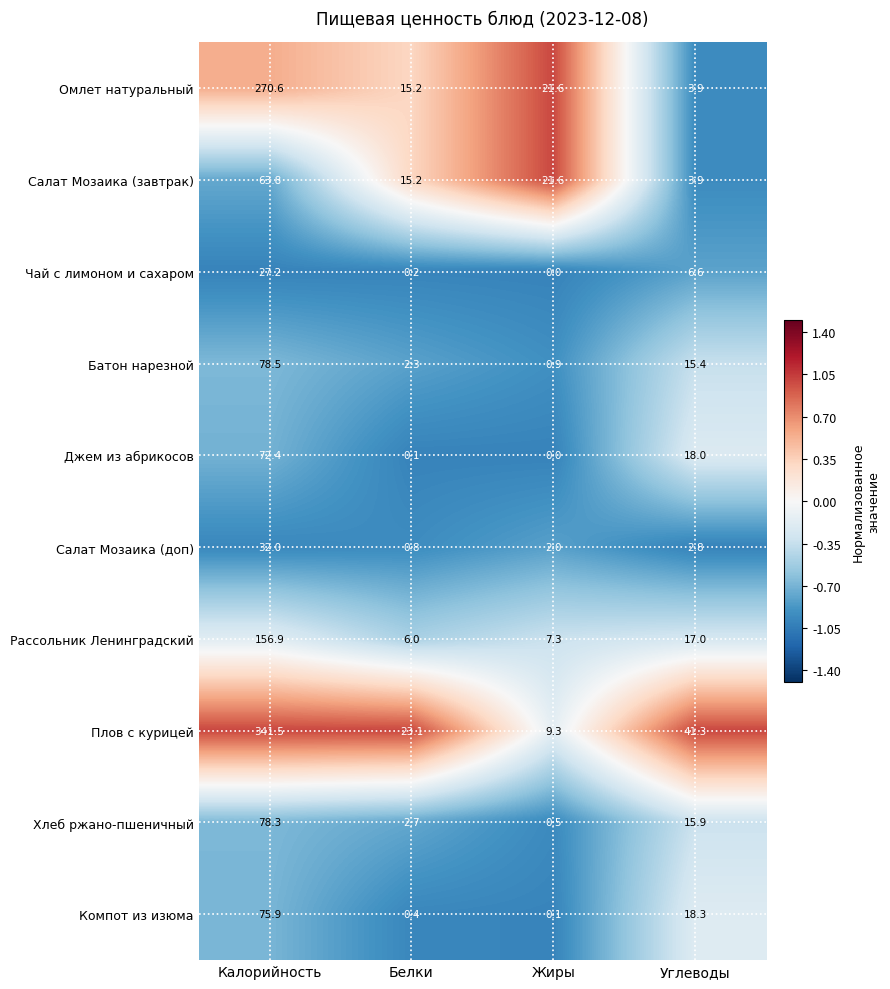

List the labels in order of Хлеб ржано-пшеничный value, smallest first.

Жиры, Белки, Углеводы, Калорийность